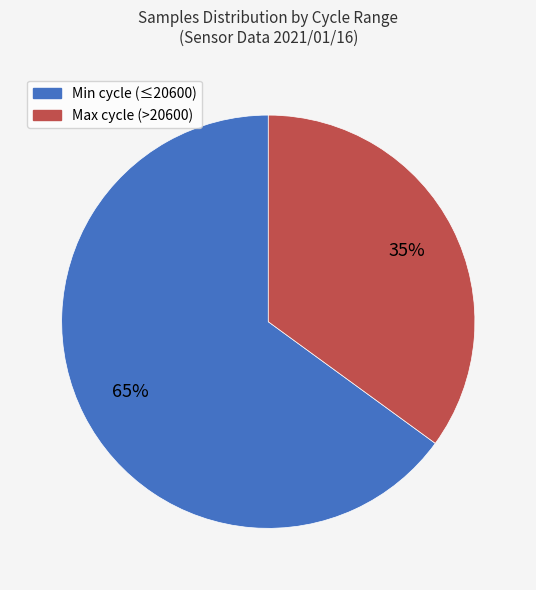

Is there a majority slice in this chart?

Yes